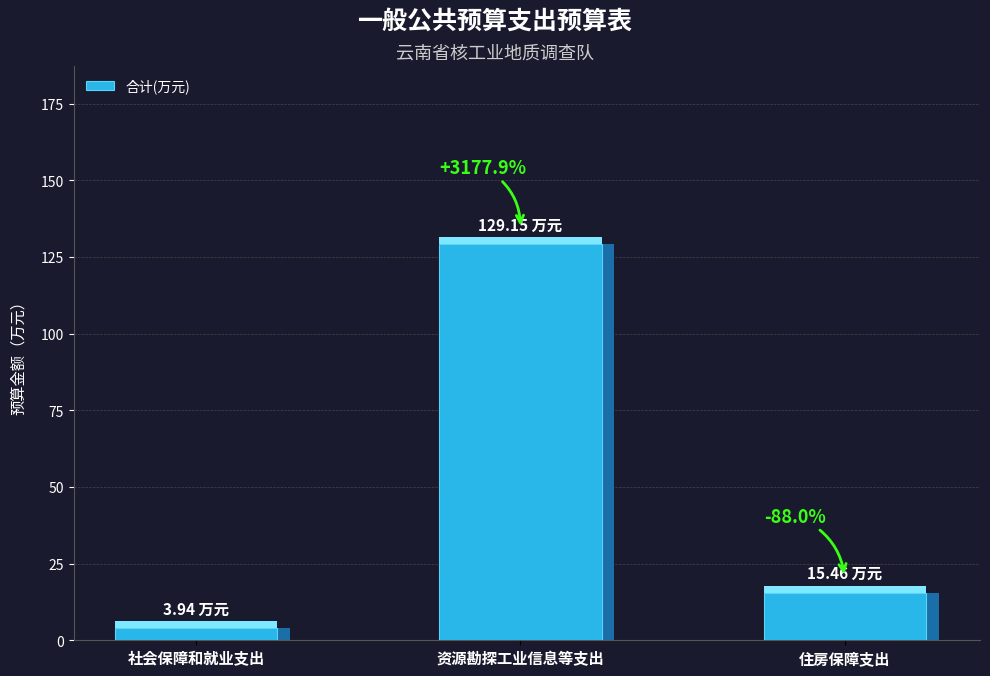

Rank the categories by value from lowest to highest.

社会保障和就业支出, 住房保障支出, 资源勘探工业信息等支出